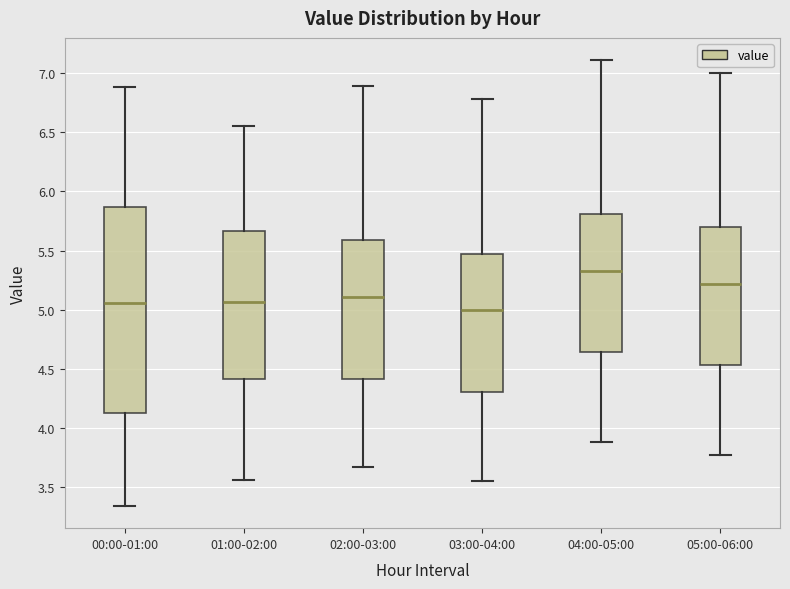

Which box is the tallest, from its lower edge to its upper edge?

00:00-01:00